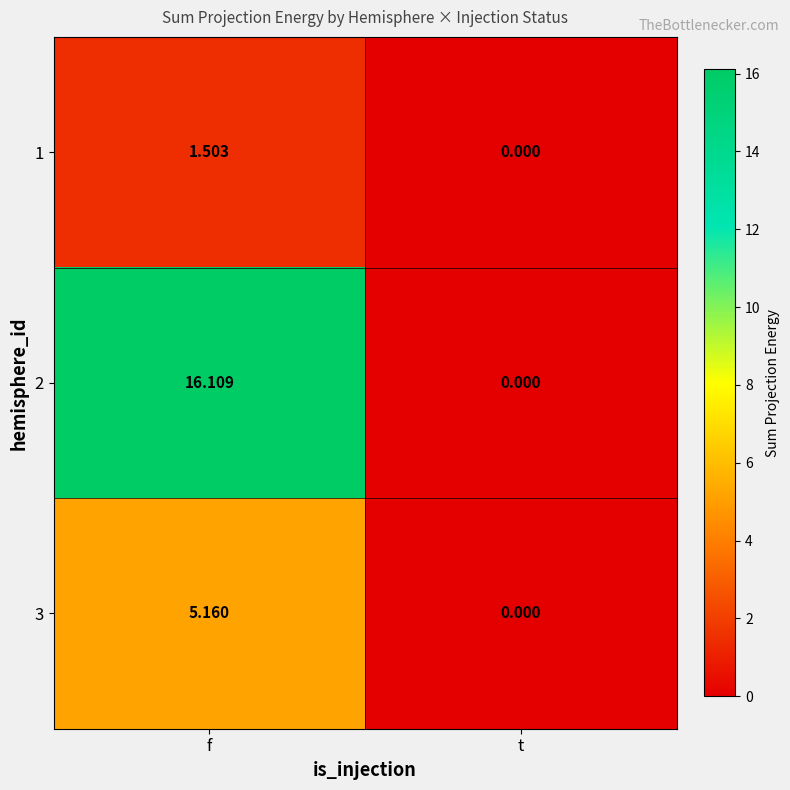

Which series has the largest range (max minus min)?

2